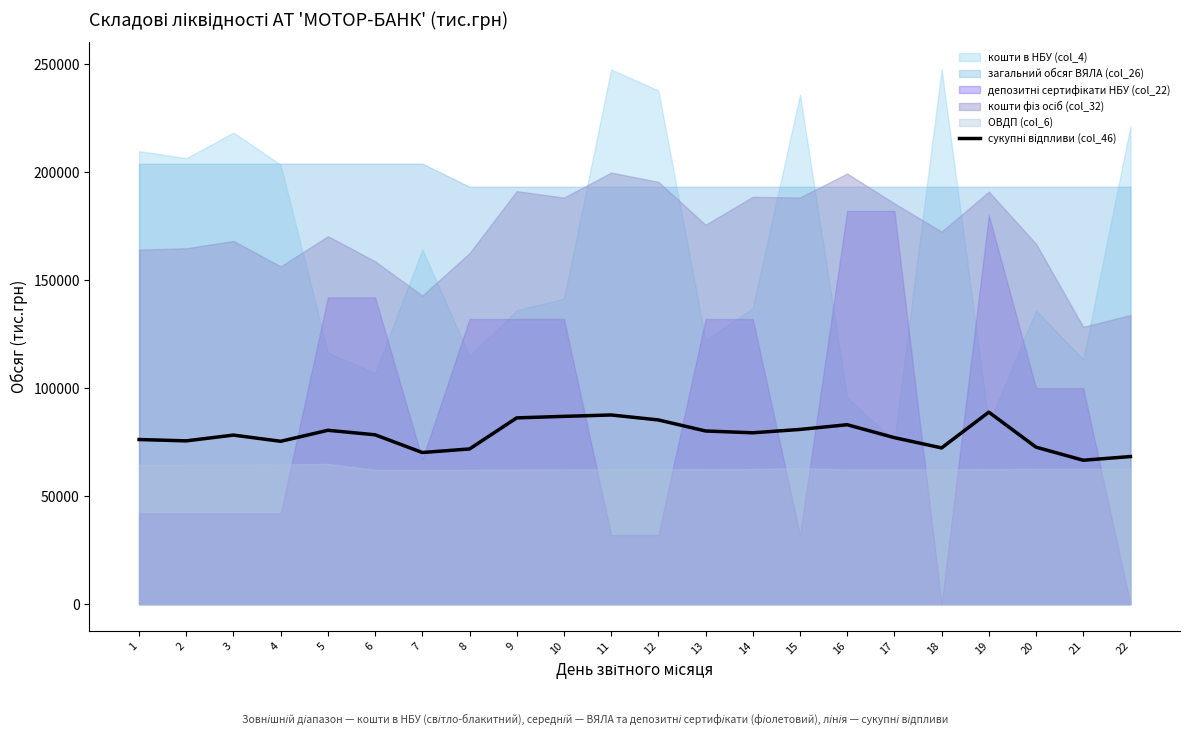

Reading right to left, list all the values displayed in this chart.

22=68327.4	21=66623.9	20=72674.5	19=88886.8	18=72337.1	17=77080.5	16=83063.8	15=80881.5	14=79328.5	13=80161.6	12=85280.4	11=87576.3	10=86932.2	9=86229.8	8=71845.8	7=70193.7	6=78401.7	5=80487.5	4=75389.9	3=78261.2	2=75592.6	1=76212.8